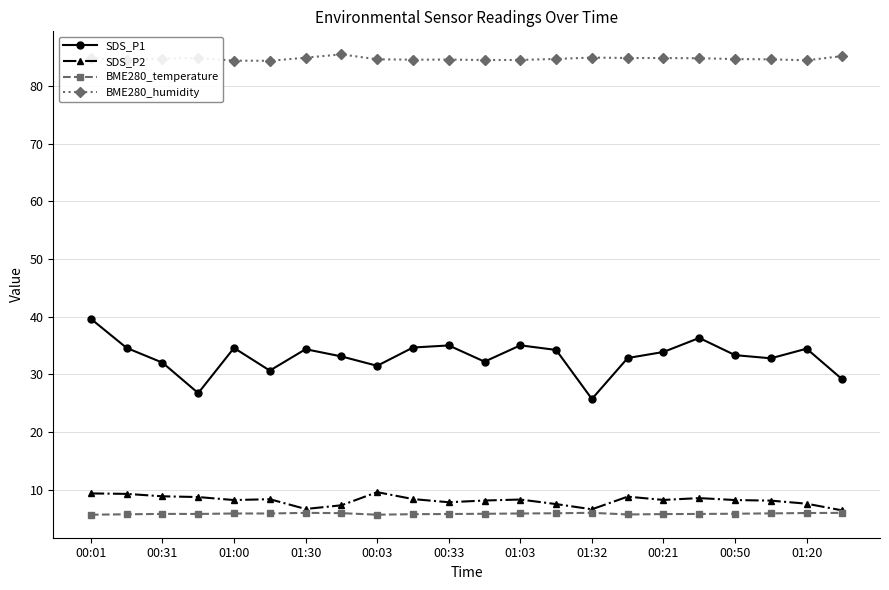

At how many categories does at least one series exceed 76?

22